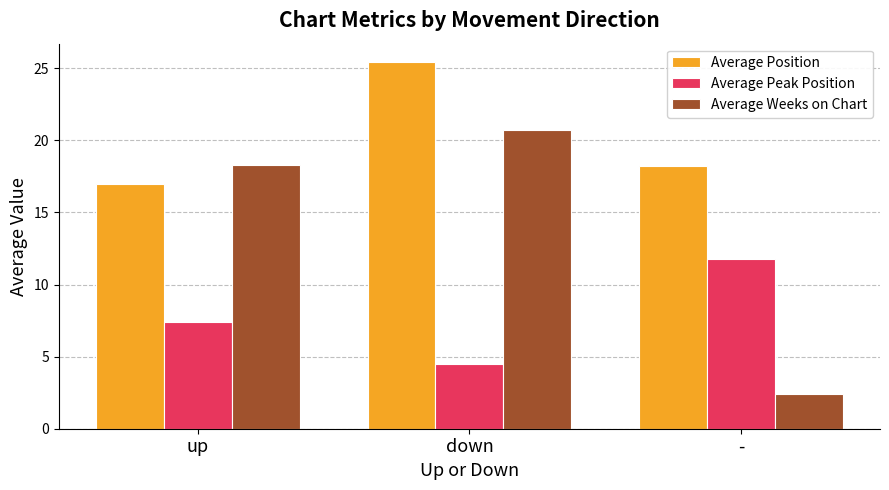

At up, list the series in order from smallest to largest.

Average Peak Position, Average Position, Average Weeks on Chart